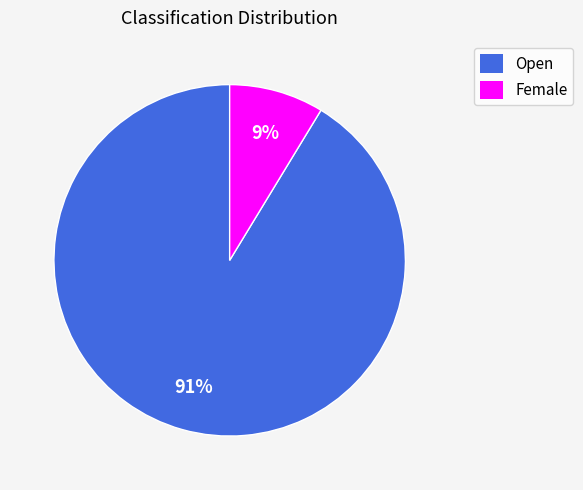

Is the sum of Female and Open greater than half?

Yes